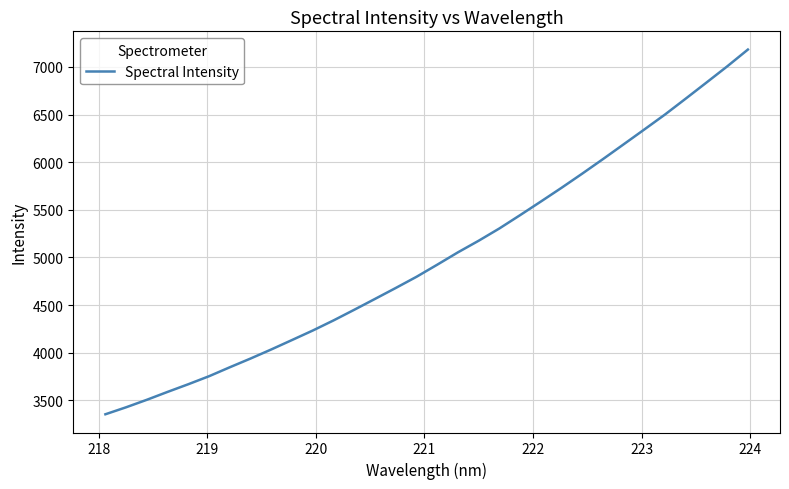

What is the difference between the maximum and minimum values?

3829.1